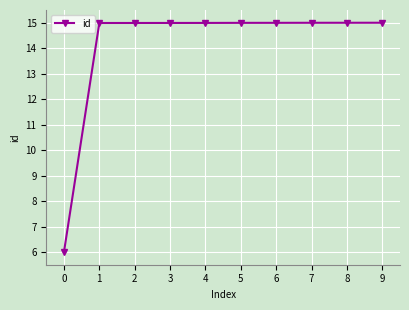

What is the greatest value displayed?

15.0